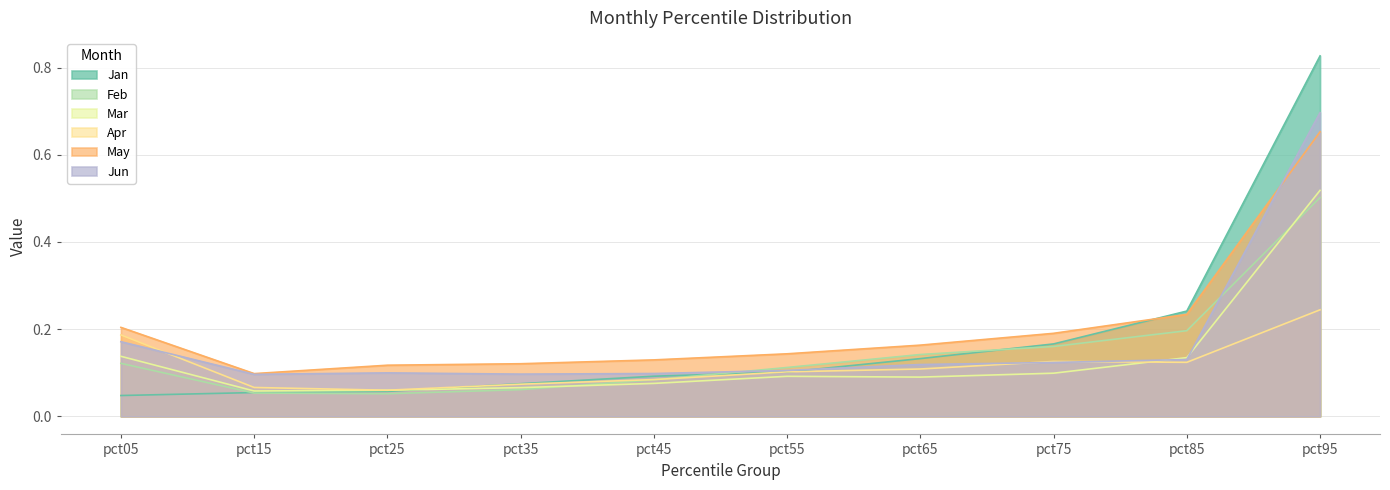

Reading left to right, list all the values displayed in this chart.

Jan: 0.0	0.1	0.1	0.1	0.1	0.1	0.1	0.2	0.2	0.8
Feb: 0.1	0.1	0.1	0.1	0.1	0.1	0.1	0.2	0.2	0.5
Mar: 0.1	0.1	0.1	0.1	0.1	0.1	0.1	0.1	0.1	0.5
Apr: 0.2	0.1	0.1	0.1	0.1	0.1	0.1	0.1	0.1	0.2
May: 0.2	0.1	0.1	0.1	0.1	0.1	0.2	0.2	0.2	0.7
Jun: 0.2	0.1	0.1	0.1	0.1	0.1	0.1	0.1	0.1	0.7